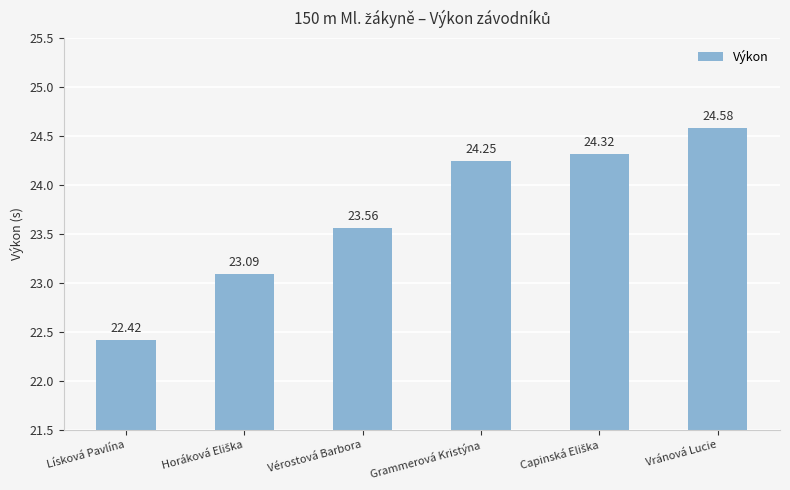

Which category has the highest value across all series?

Vránová Lucie